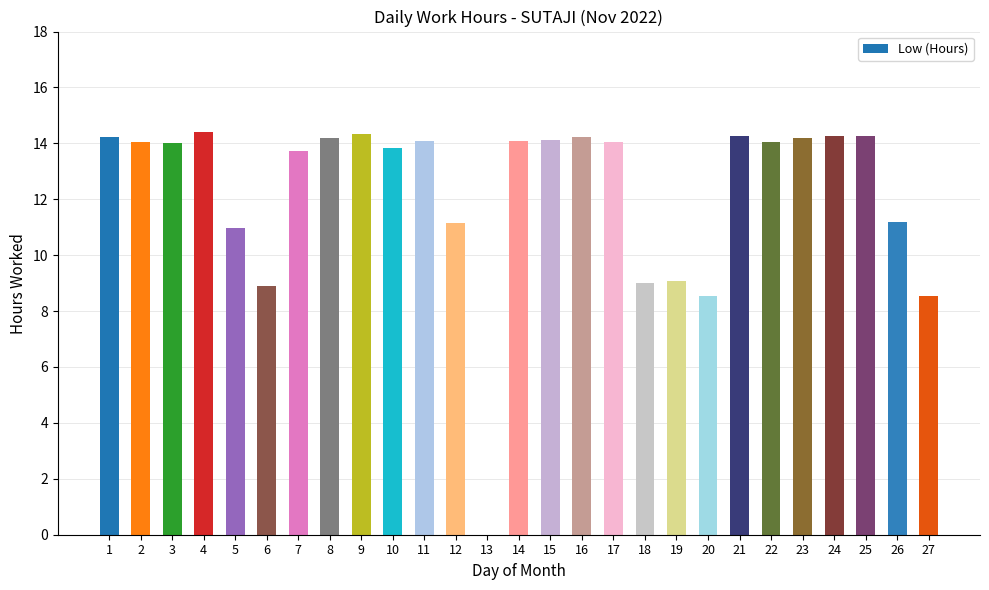

Approximately how many times larger is the value at 3 compared to 23?

1.0